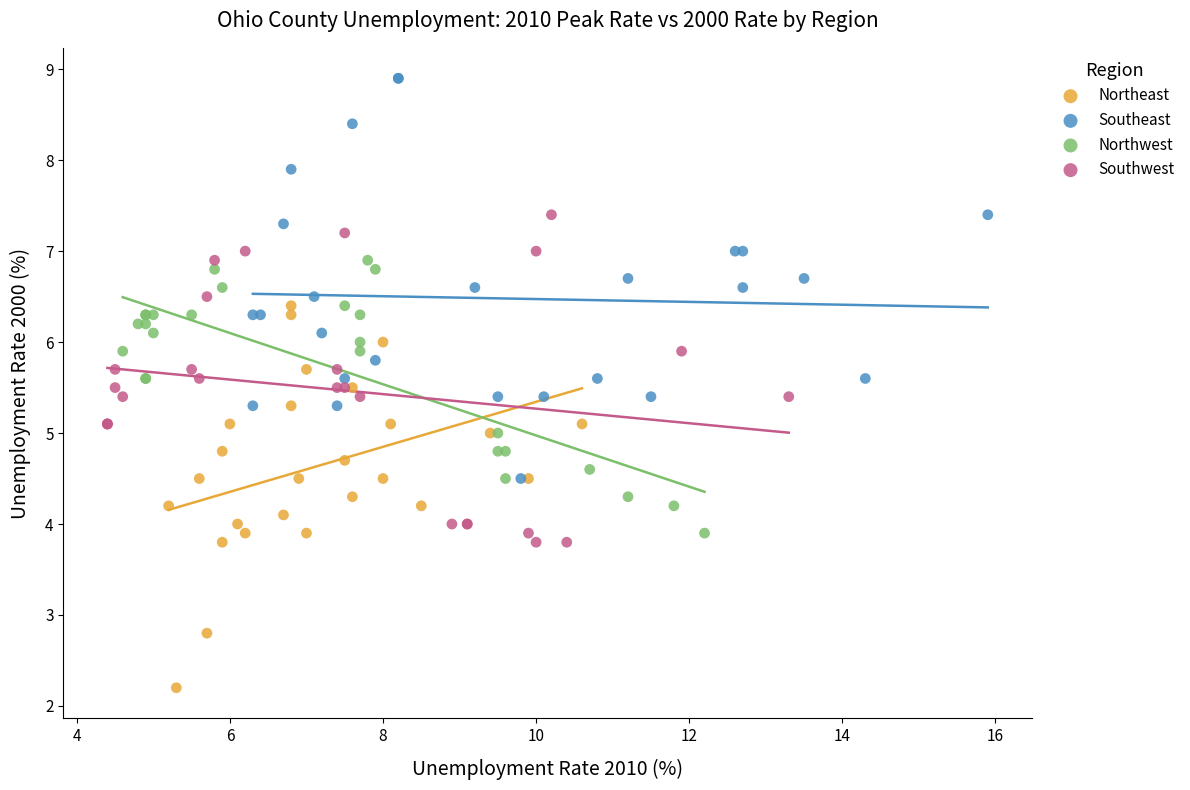

Which series reaches the minimum Y coordinate?

Northeast